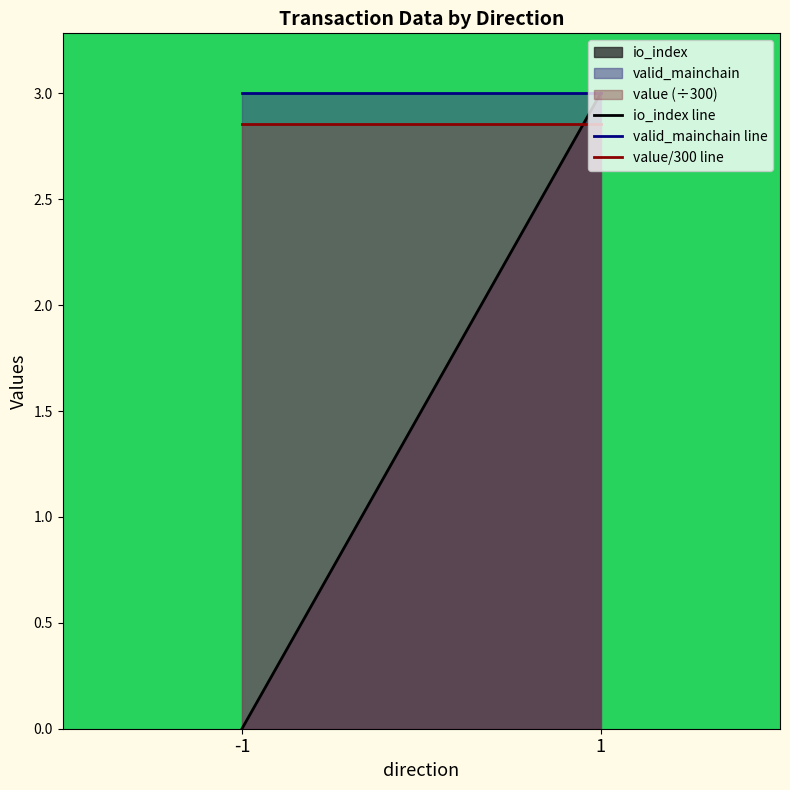

At which label does value/300 line reach its peak?

-1